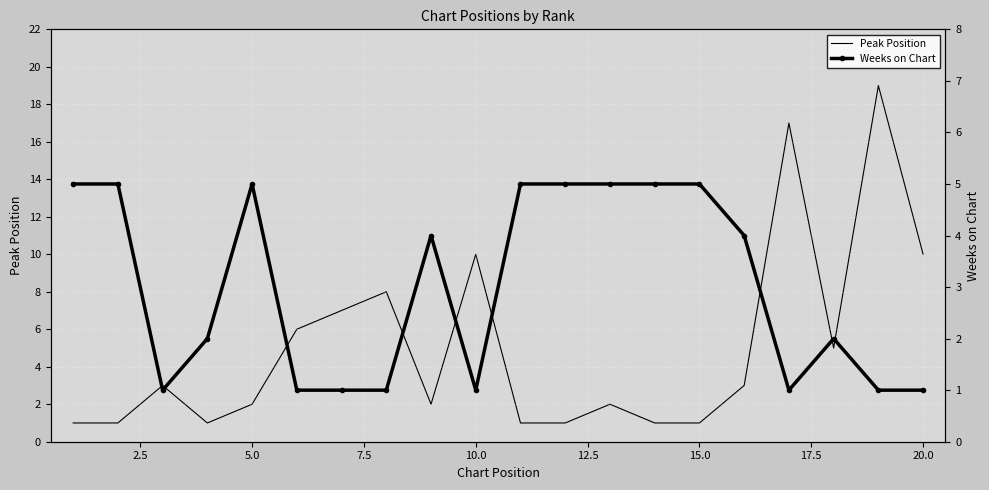

Is it true that Peak Position equals 1 at 5.0?

False